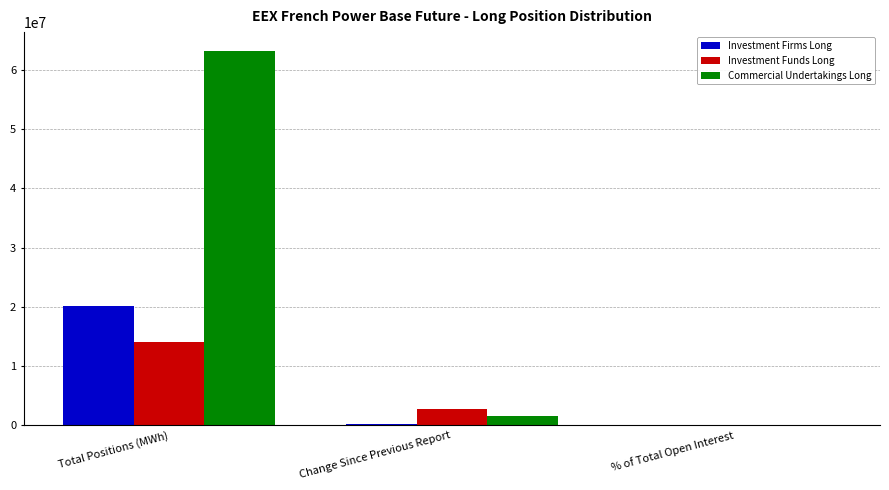

What is the sum of all Investment Firms Long values?

20236760.6